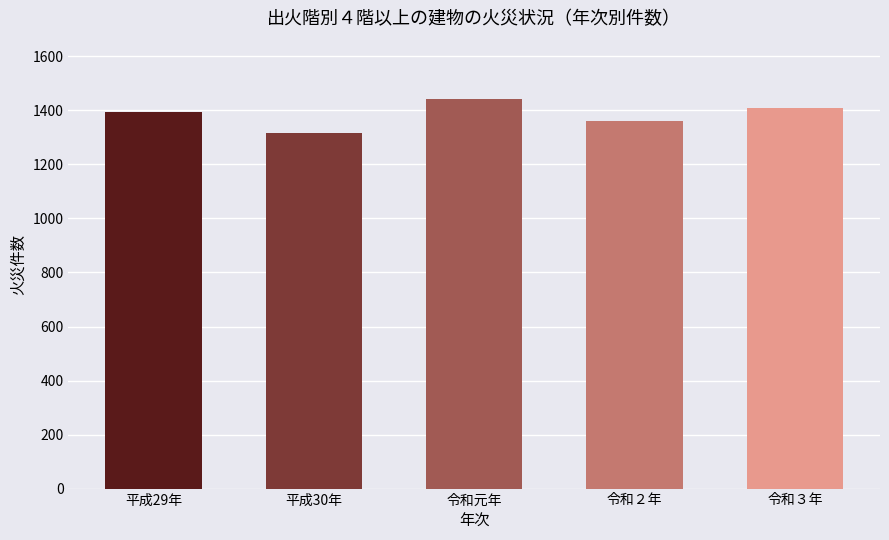

How many bars are there in total?

5